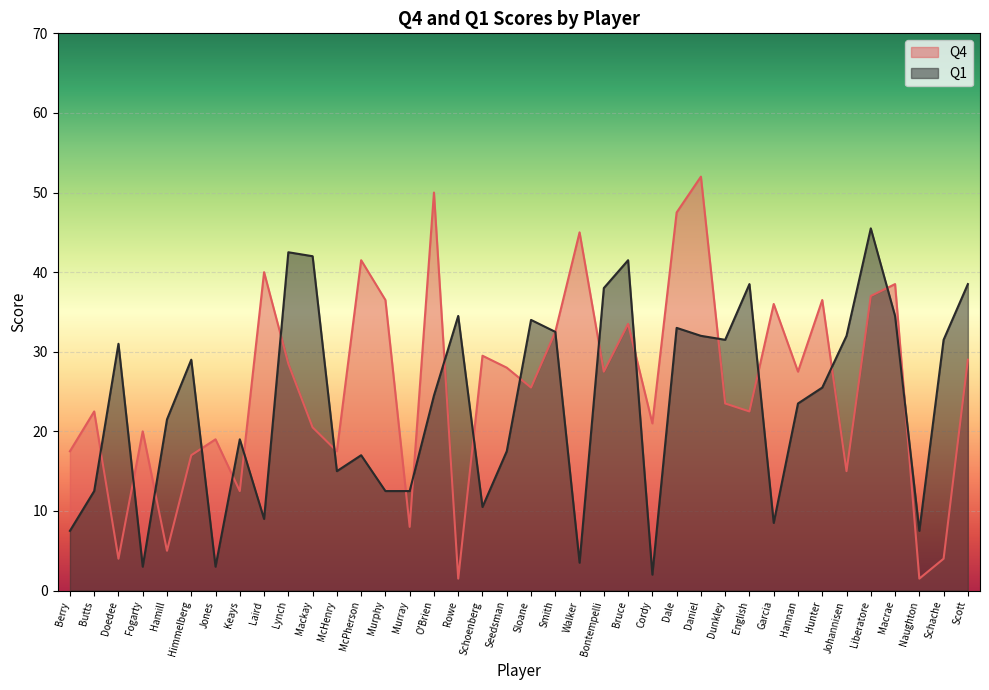

What is the label of the 24th point from the left?

Bruce